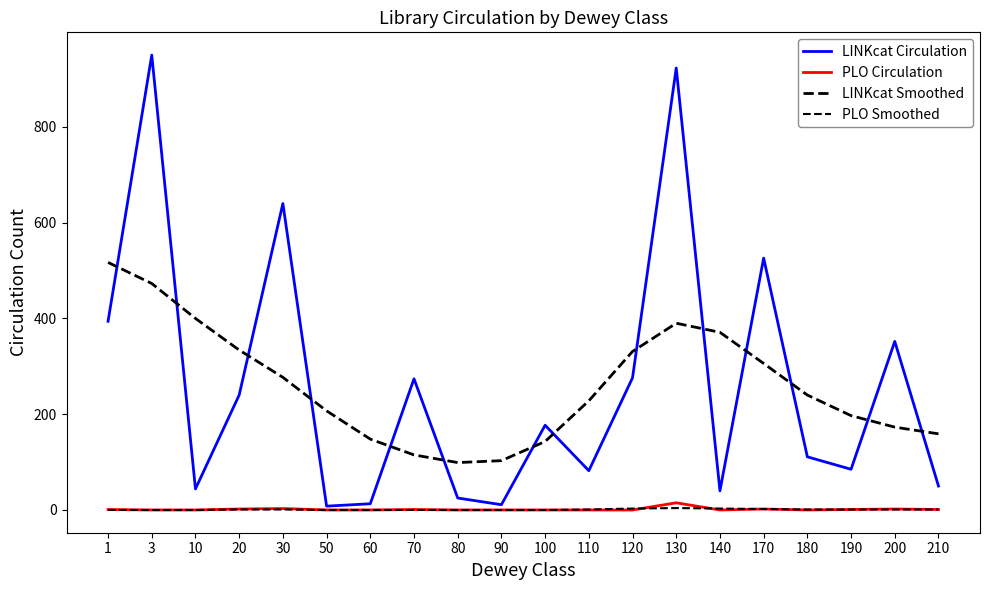

Reading right to left, list all the values displayed in this chart.

LINKcat Circulation: 50	352	85	111	526	40	923	276	82	177	11	25	274	13	8	640	240	44	950	394
PLO Circulation: 1	2	1	0	2	0	15	0	0	0	0	0	1	0	0	3	2	0	0	1
LINKcat Smoothed: 159	173	197	240	306	371	390	331	228	143	103	99	115	148	207	277	334	400	473	517
PLO Smoothed: 1	1	1	1	2	3	4	3	1	0	0	0	0	0	0	1	1	0	0	0